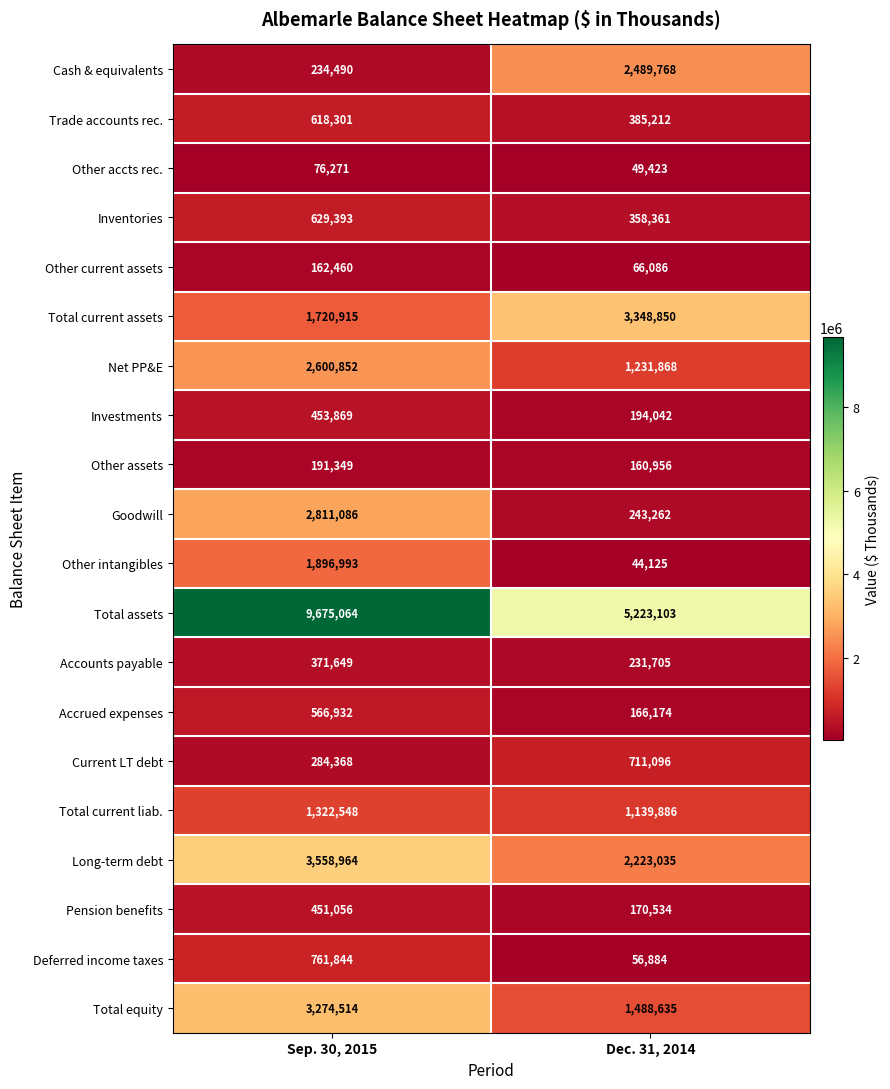

What is the minimum value for Total current assets?

1720915